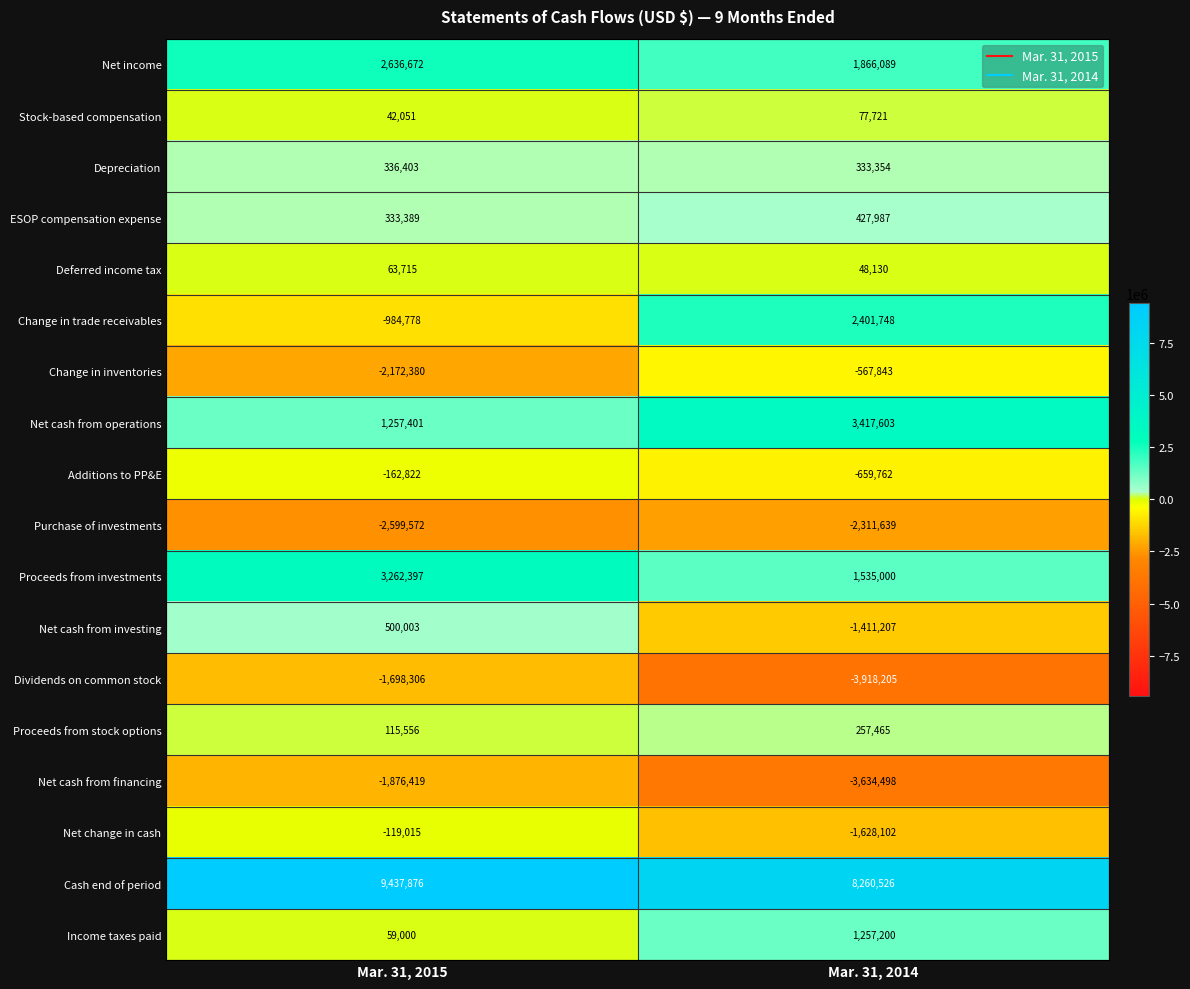

What is the smallest value displayed?

-3918205